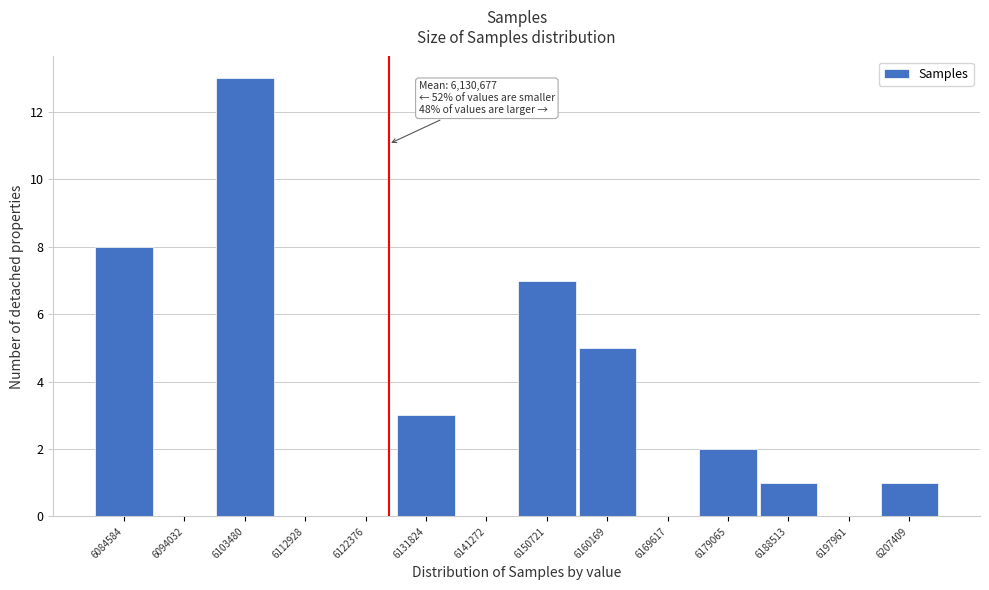

Reading left to right, list all the values displayed in this chart.

6084584=8	6094032=0	6103480=13	6112928=0	6122376=0	6131824=3	6141272=0	6150721=7	6160169=5	6169617=0	6179065=2	6188513=1	6197961=0	6207409=1